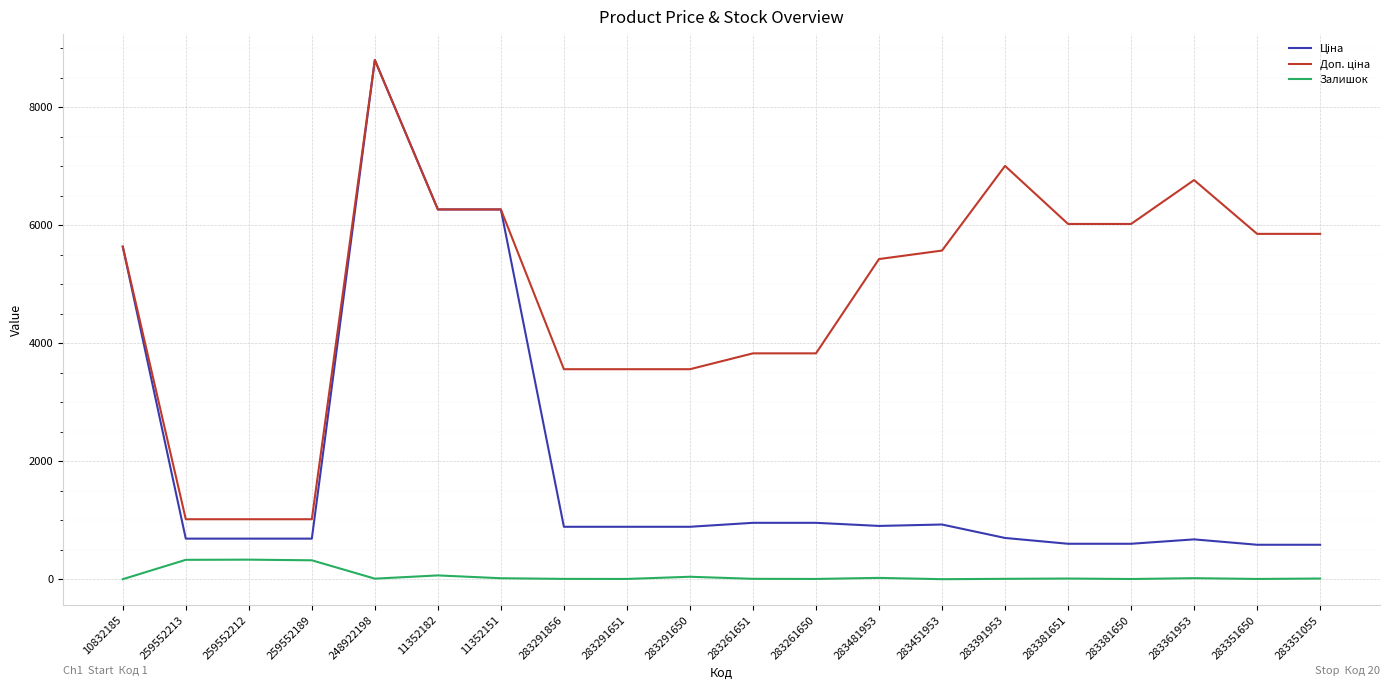

The Залишок series shows 24.0 at 283481953. True or false?

True